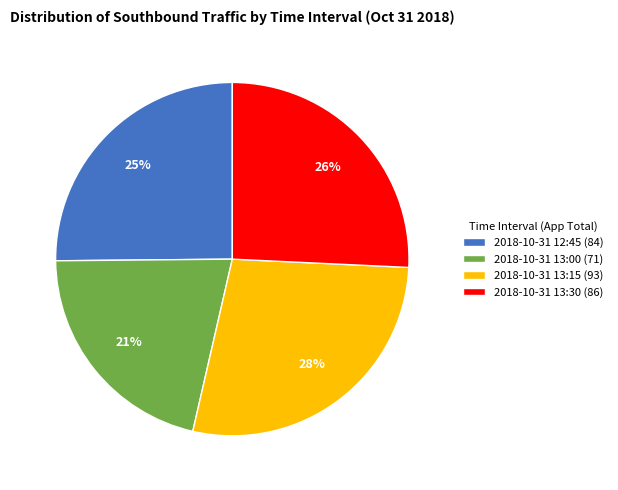

Is it true that 2018-10-31 13:30 is 26% of the pie?

True